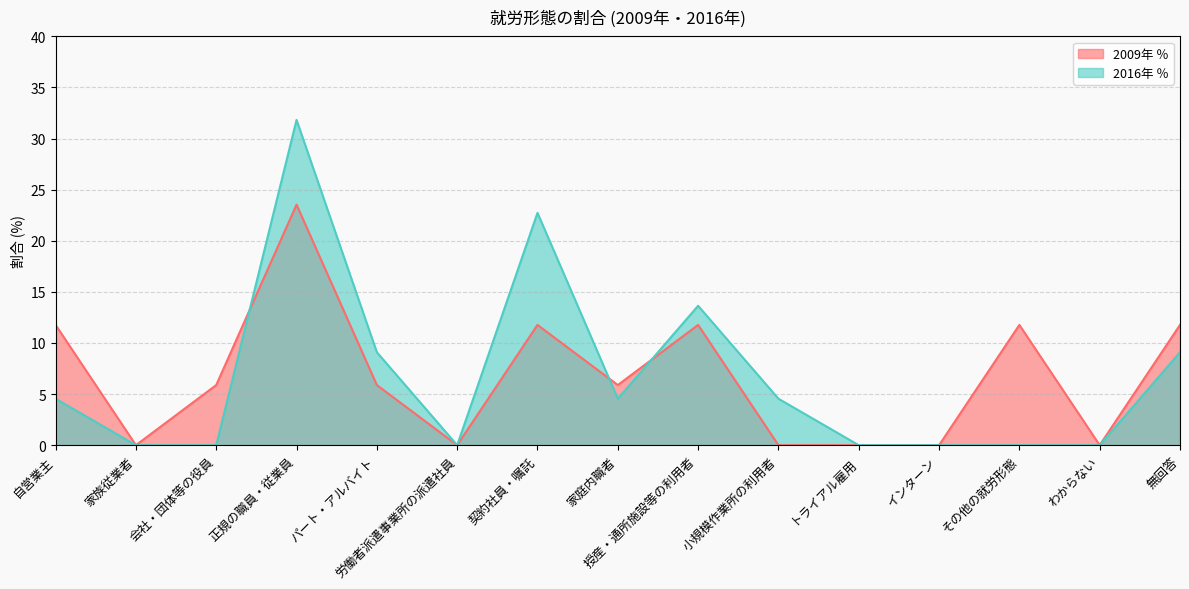

How many intersections are there between 2016年 ％ and 2009年 ％?

3